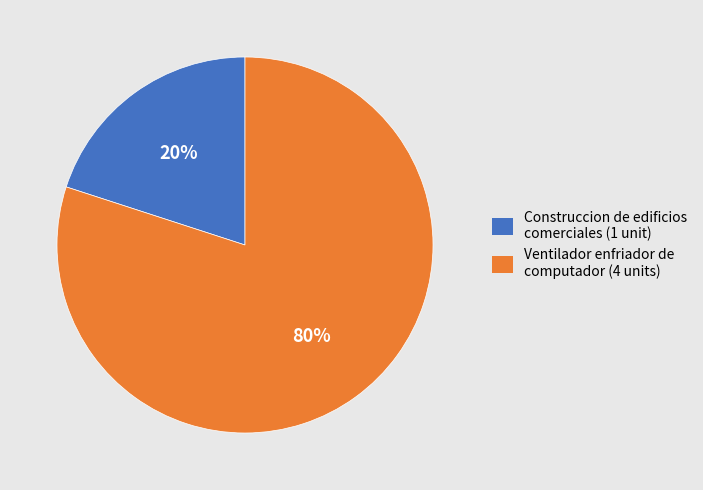

Is the sum of Construccion de edificios comerciales (1 unit) and Ventilador enfriador de computador (4 units) greater than half?

Yes